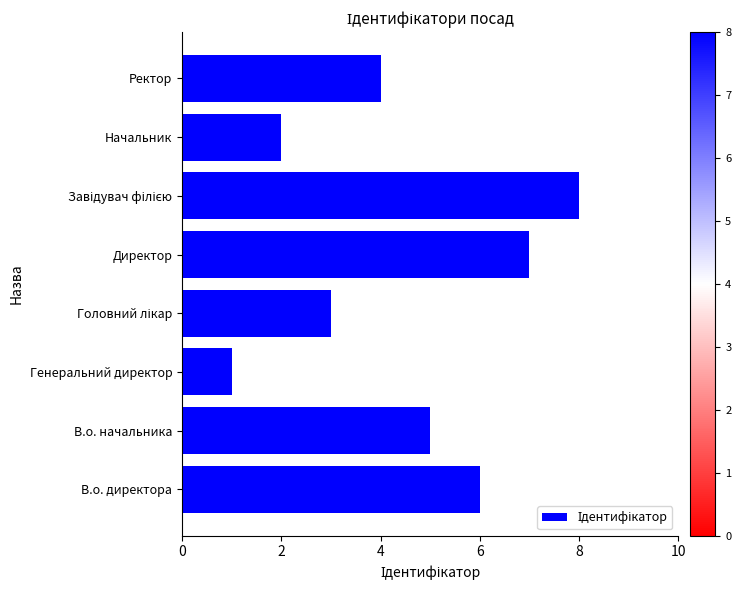

What is the difference between the second highest and second lowest values?

5